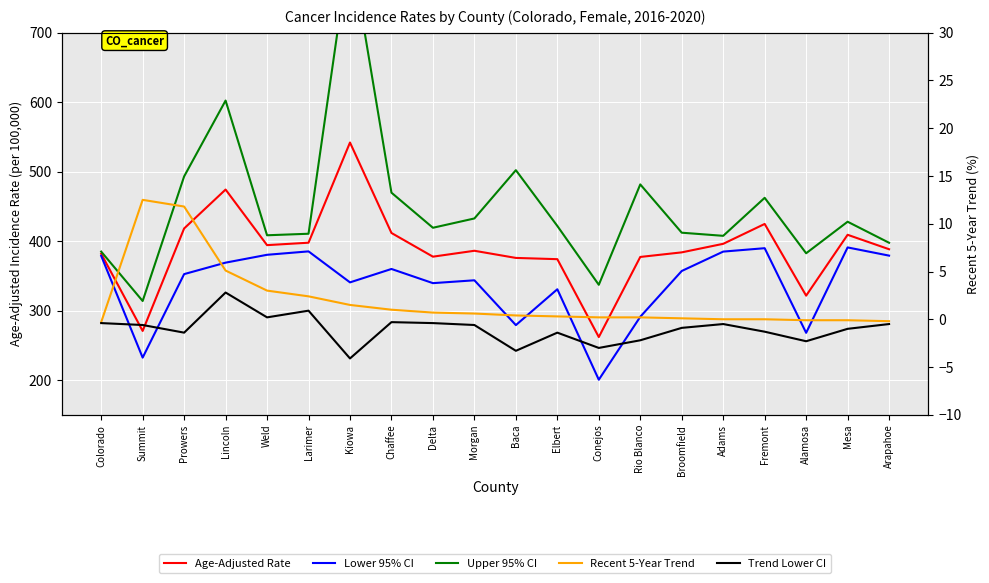

How many data points in Upper 95% CI are less than 421?

10